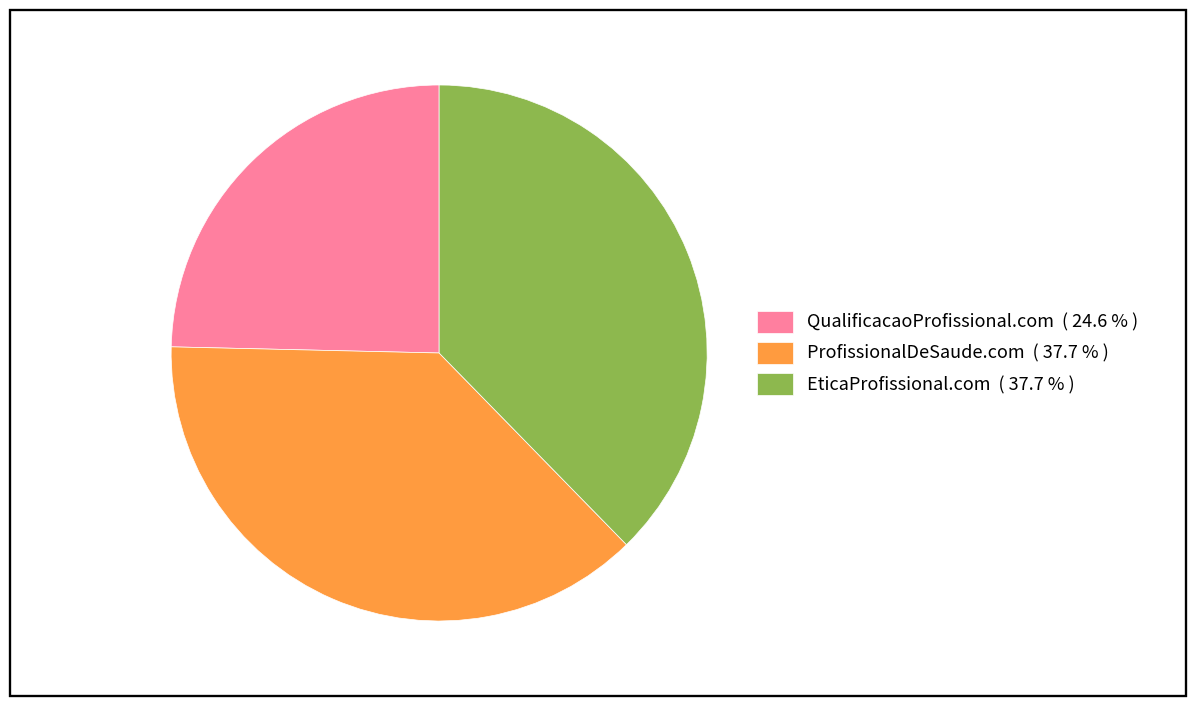

Approximately how many times larger is the value at QualificacaoProfissional.com compared to ProfissionalDeSaude.com?

0.7